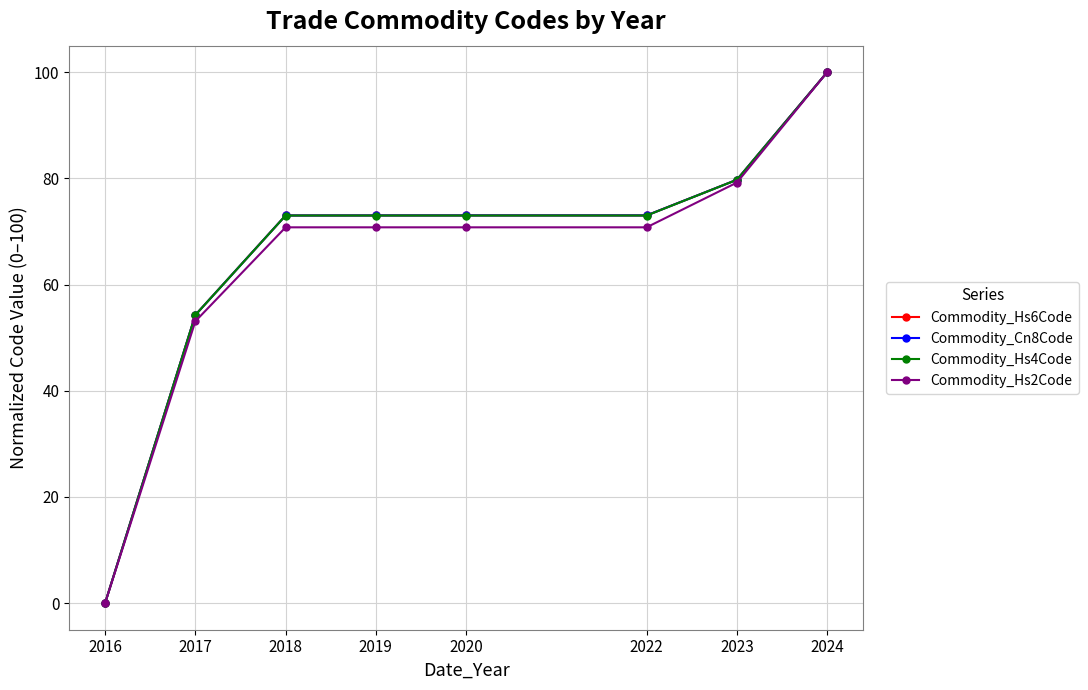

What is the difference between the highest and lowest values at 2019?

2.2